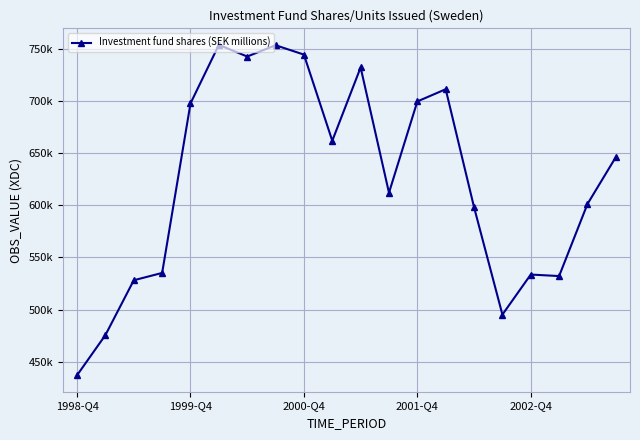

Rank the categories by value from lowest to highest.

1998-Q4, 1999-Q4, 15, 2000-Q4, 17, 16, 2001-Q4, 14, 18, 11, 19, 9, 2002-Q4, 12, 13, 10, 6, 8, 7, 5